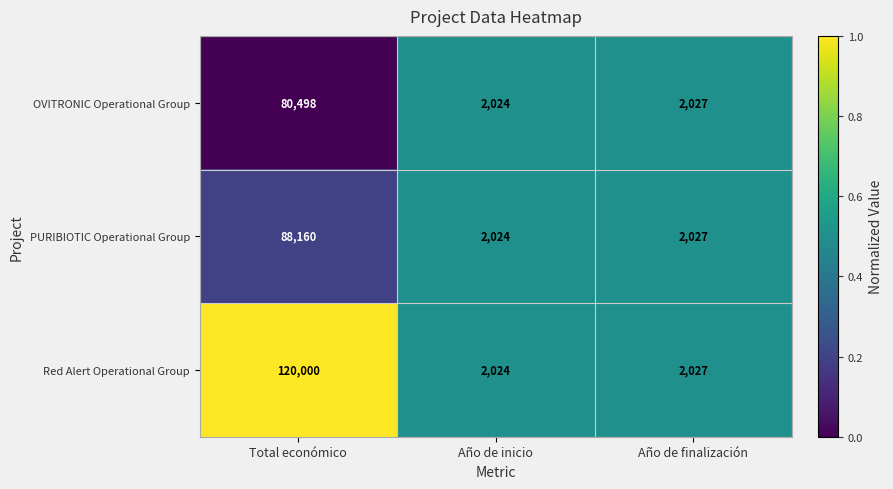

What is the greatest value displayed?

120000